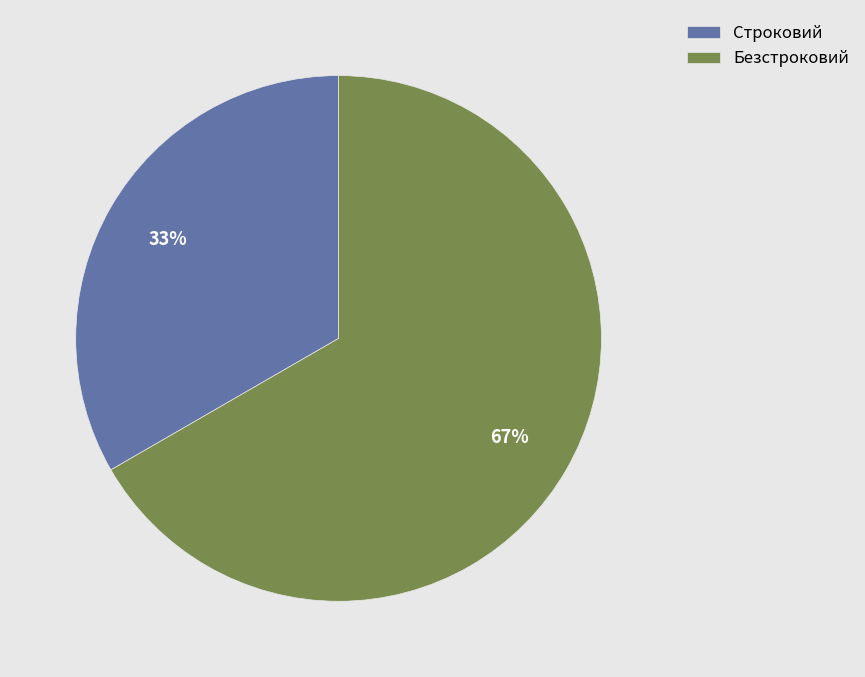

What is the majority slice?

Безстроковий